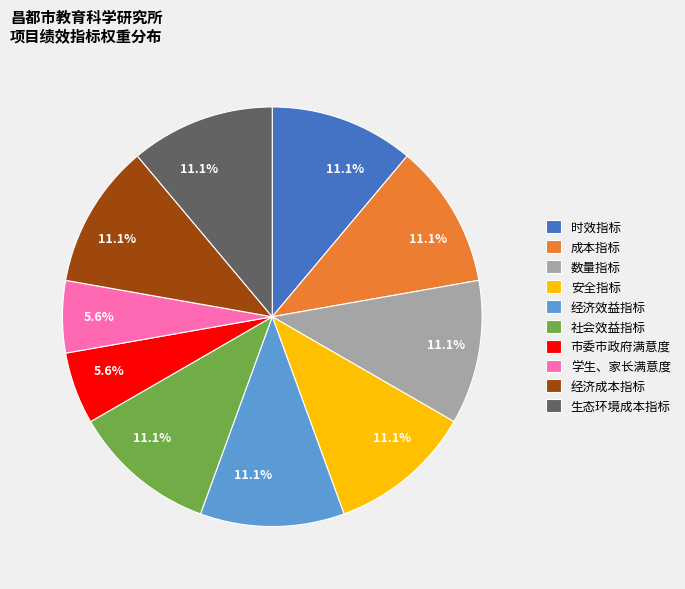

Approximately how many times larger is the value at 时效指标 compared to 市委市政府满意度?

2.0